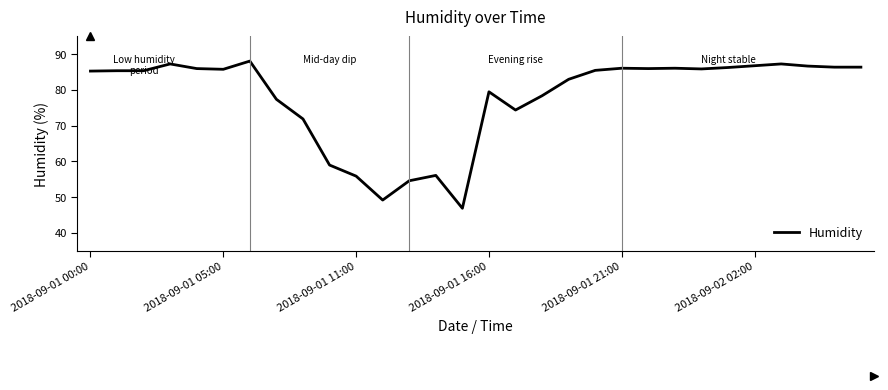

What is the difference between the maximum and minimum values?

41.2